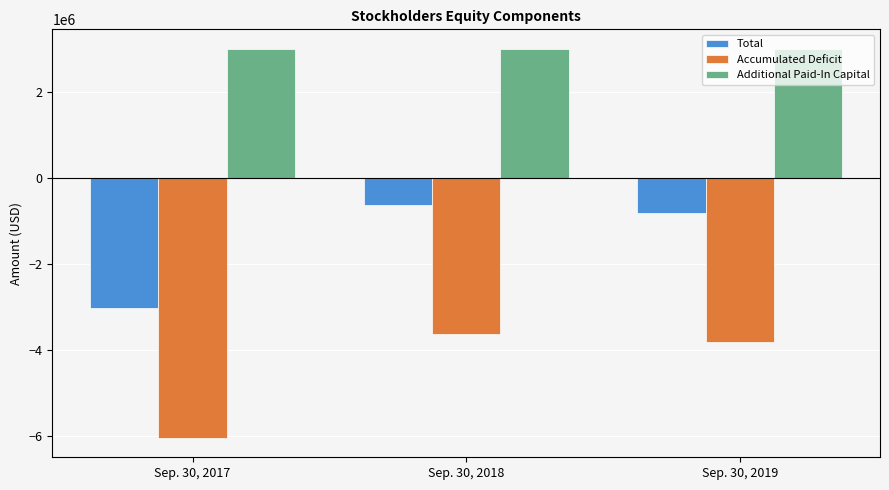

What is the value of the Accumulated Deficit bar at the 2nd from the left?

-3631468